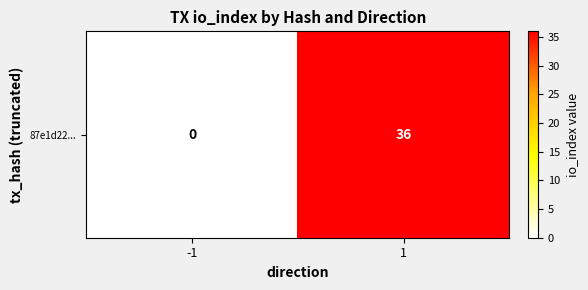

Reading right to left, transcribe all the data shown in this chart.

1=36	-1=0